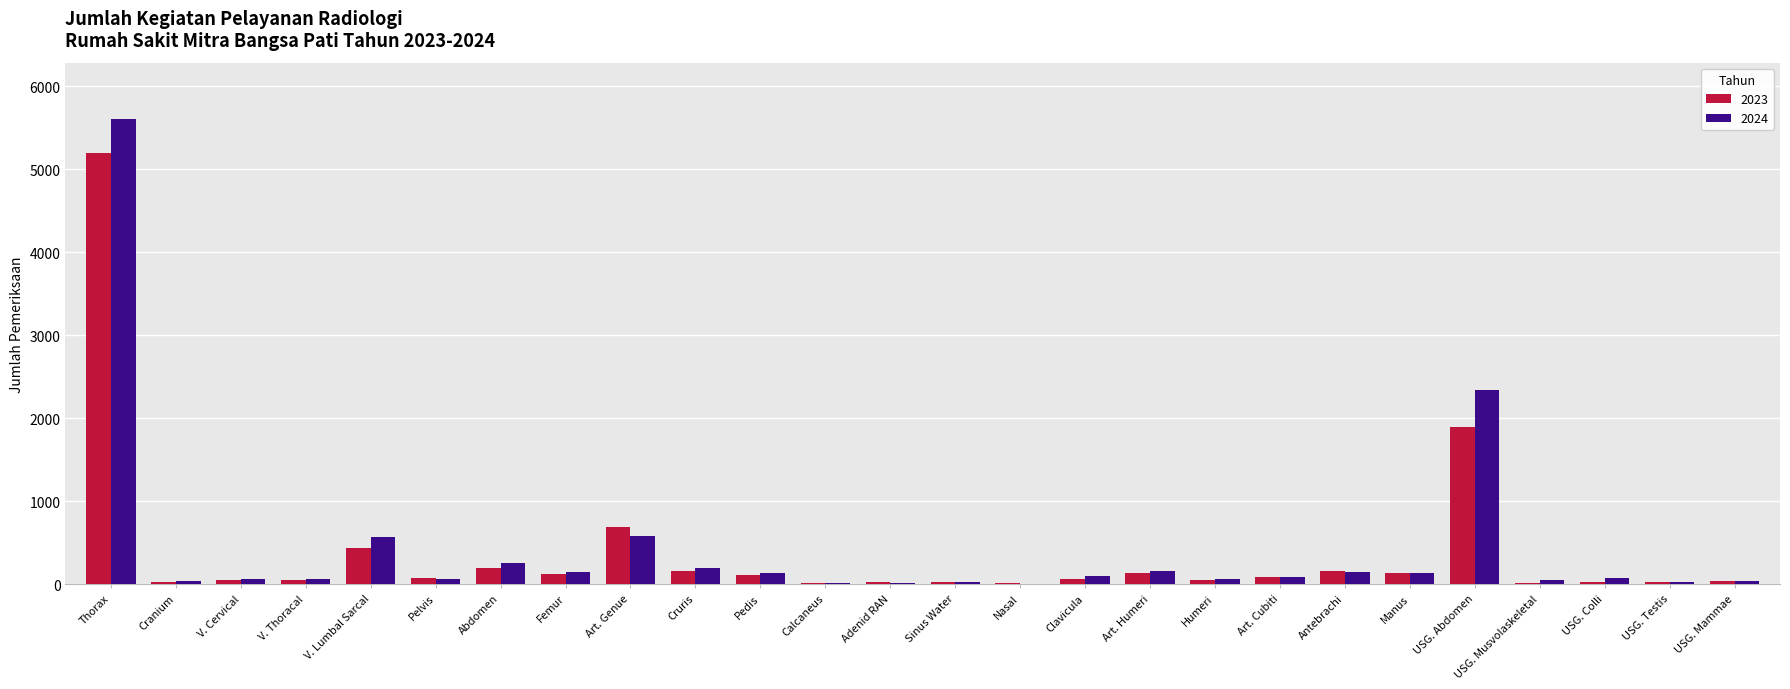

Is it true that 2024 equals 7367 at Thorax?

False